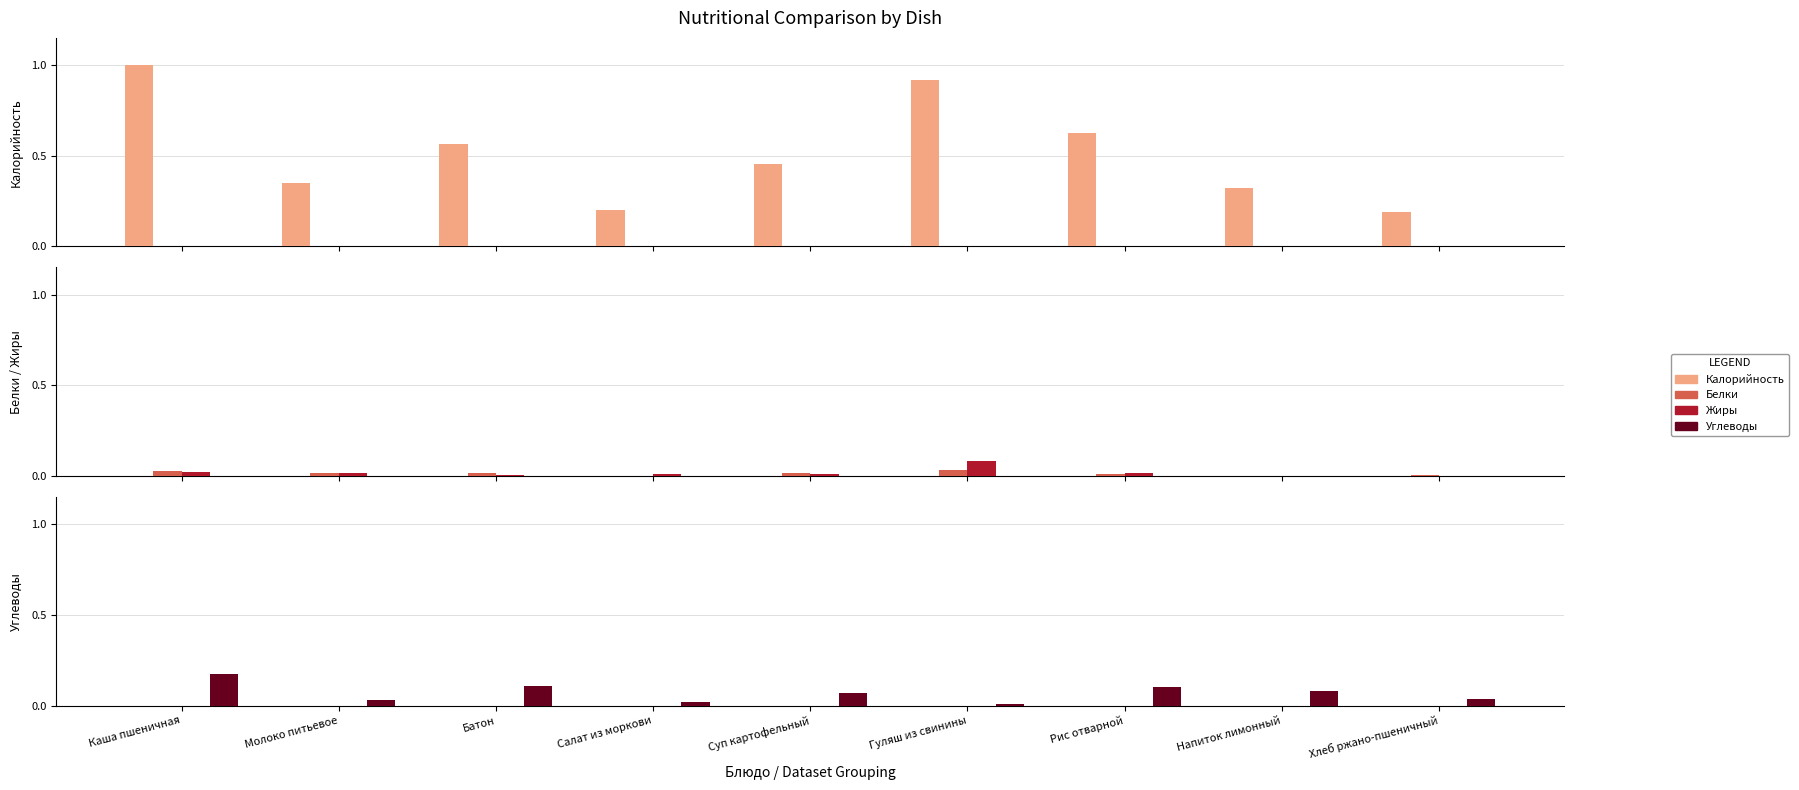

At Рис отварной, list the series in order from largest to smallest.

Калорийность, Углеводы, Жиры, Белки